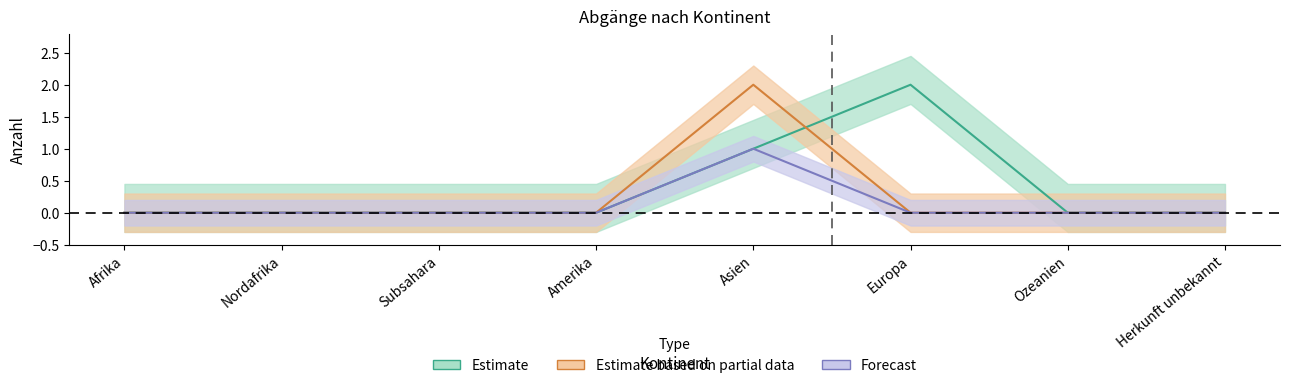

At which label is Wiederaufnahmen Aufenthalt closest to 1?

Afrika